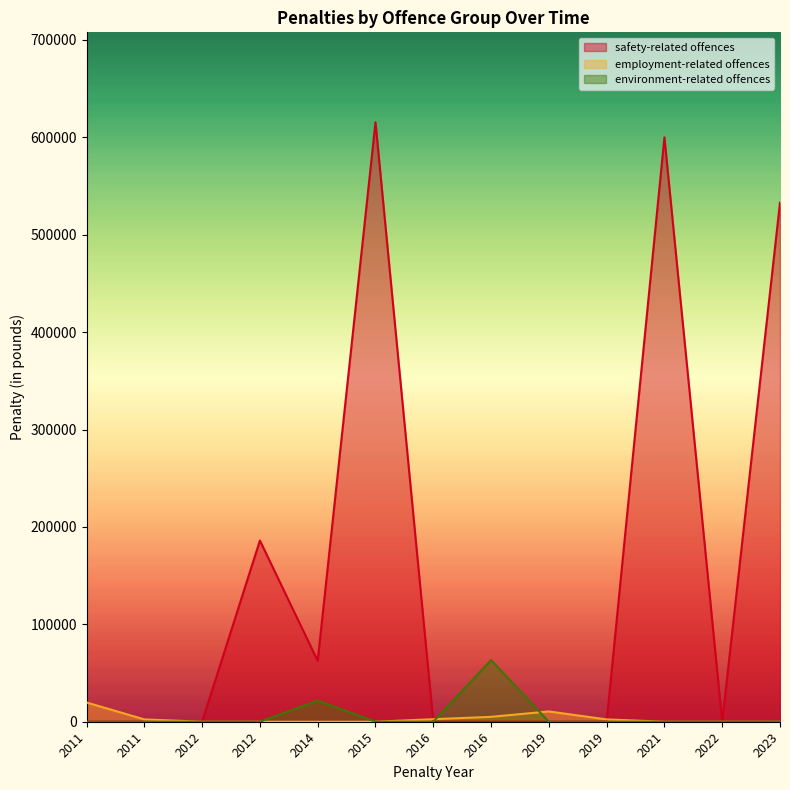

List the series in order of their peak value, lowest first.

employment-related offences, environment-related offences, safety-related offences